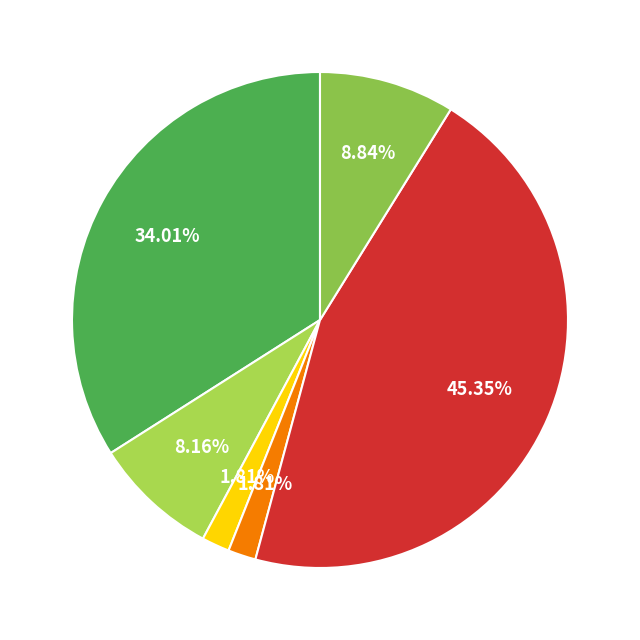

Which slice is the largest?

Aphanomyces Root Rot